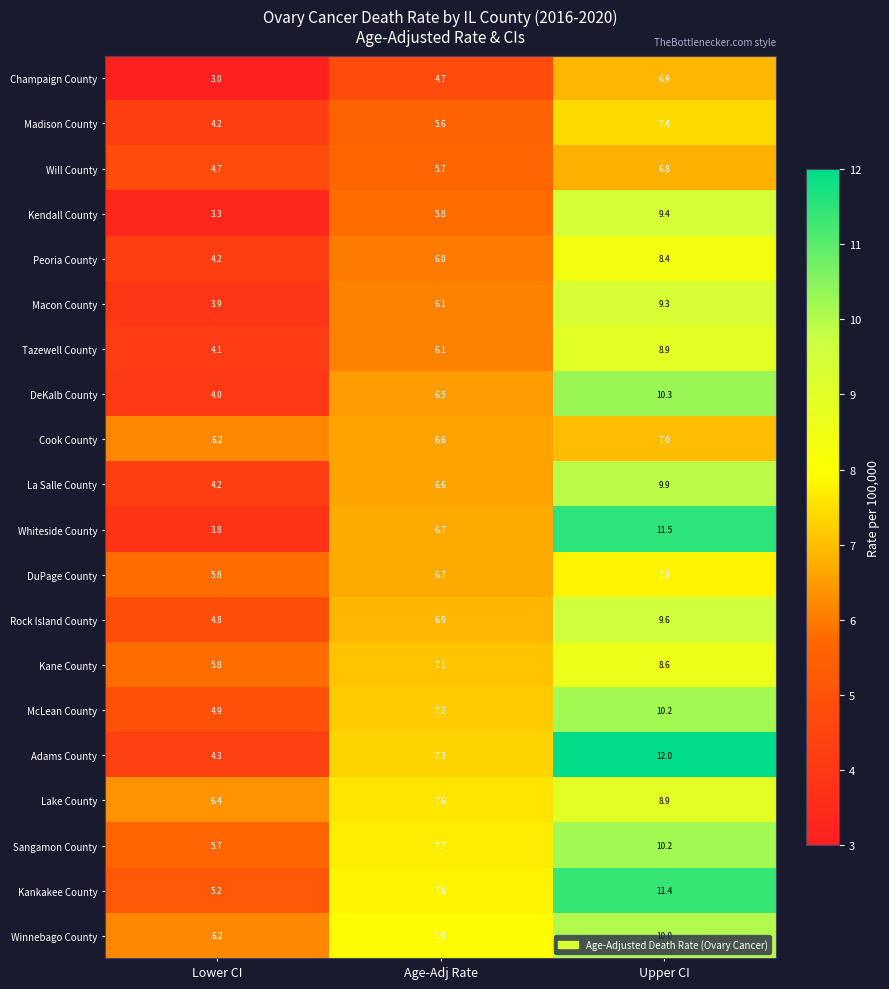

What is the difference between the highest and lowest values at Upper CI?

5.2